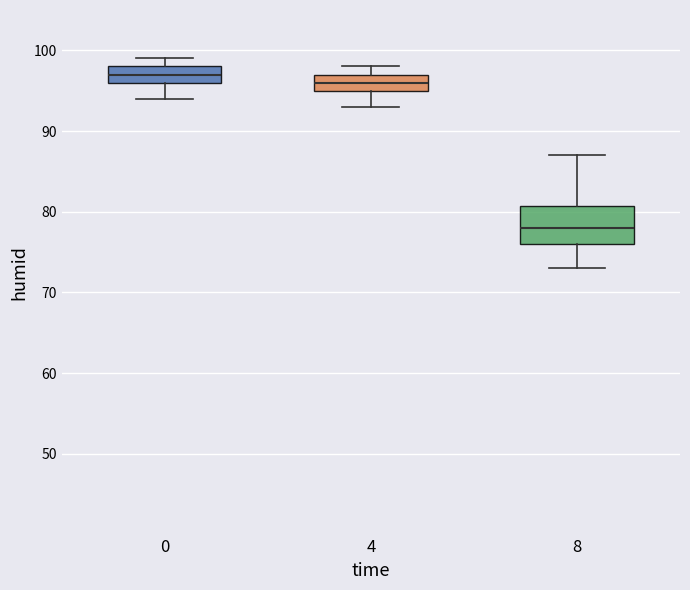

Which box is the tallest, from its lower edge to its upper edge?

8